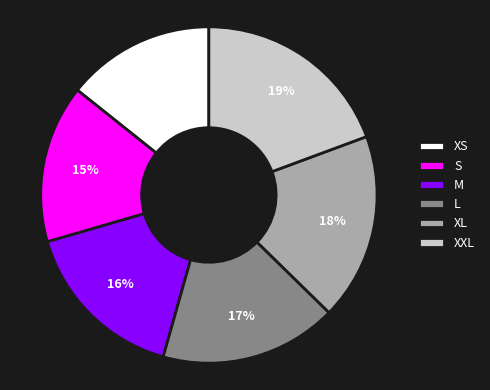

Approximately how many times larger is the value at XXL compared to XL?

1.1